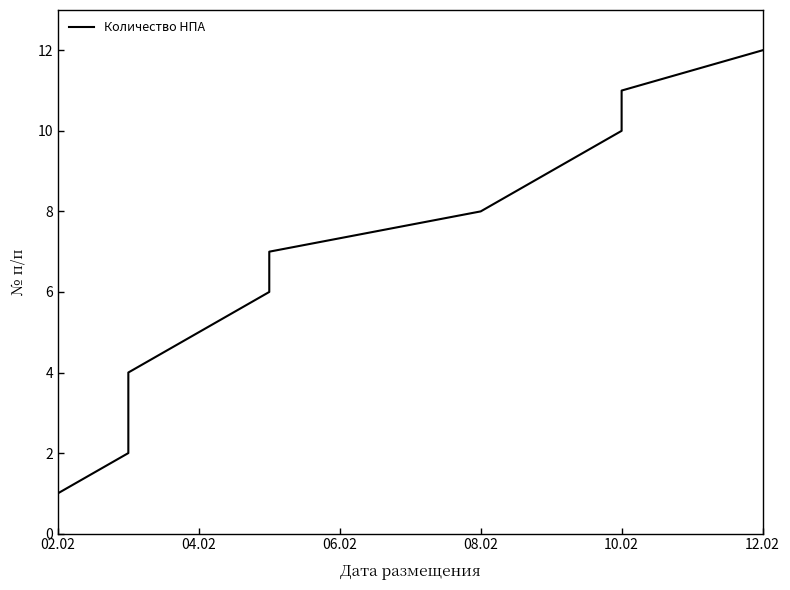

How many values exceed 7?

5